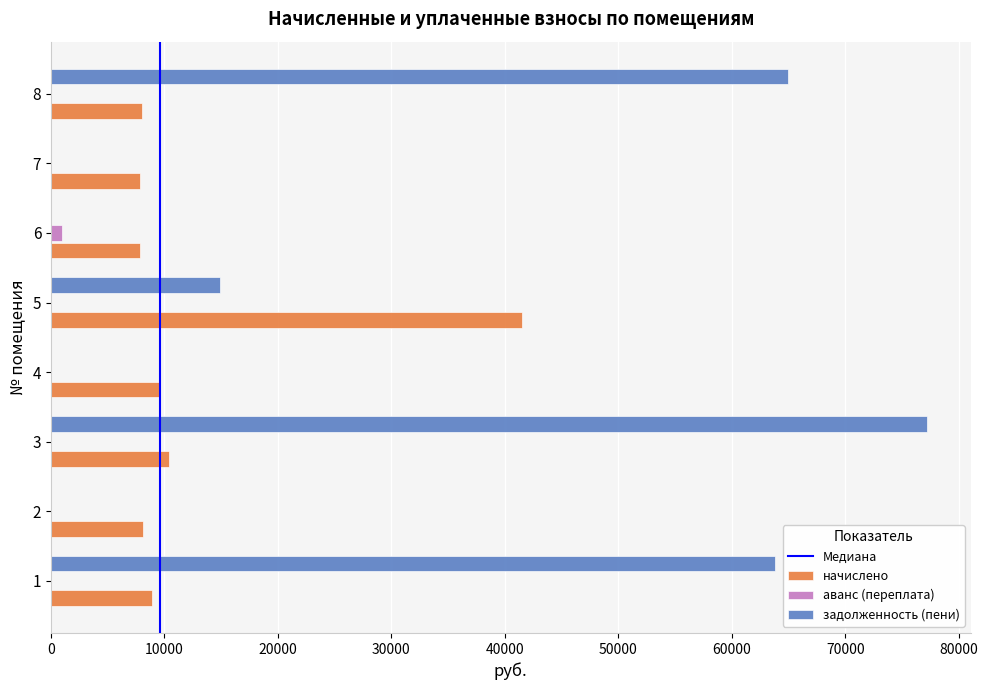

Between 1 and 2, which series saw the biggest shift?

задолженность (пени)